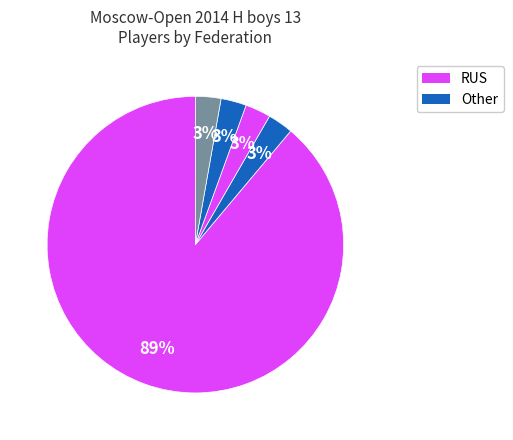

How many slices are in this pie chart?

5